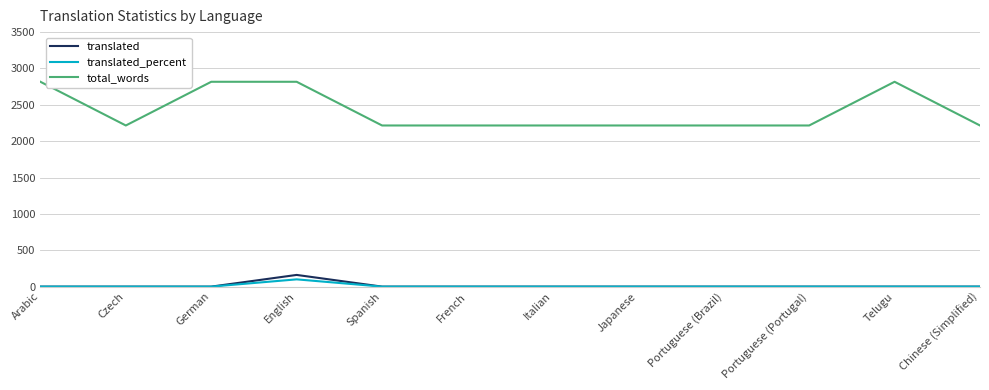

The translated series shows 0 at Arabic. True or false?

True